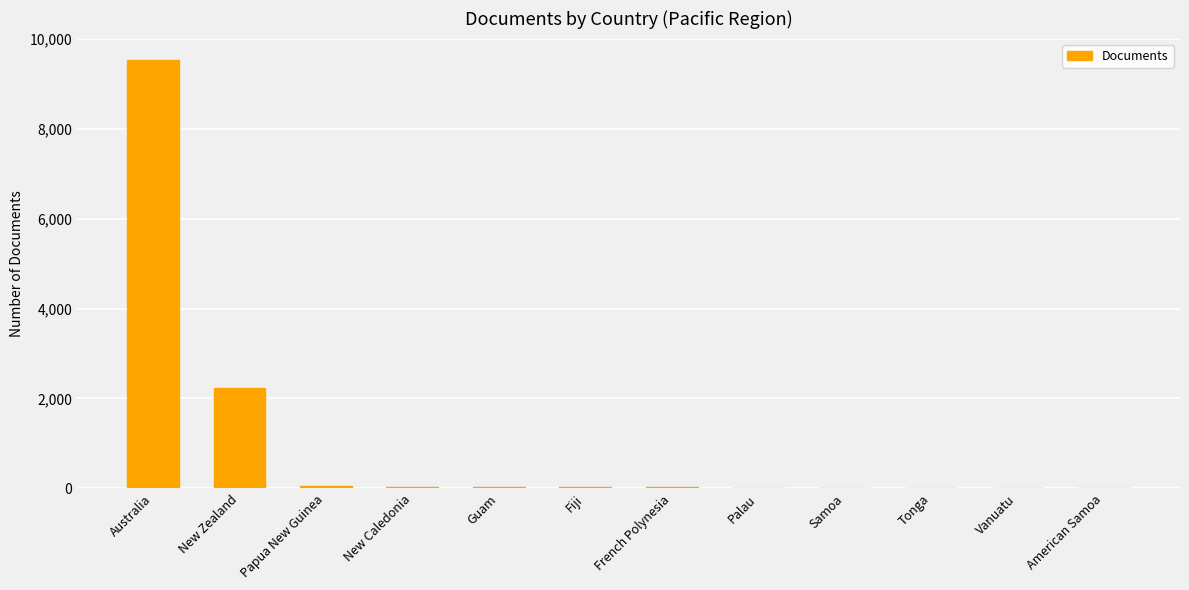

What is the greatest value displayed?

9526